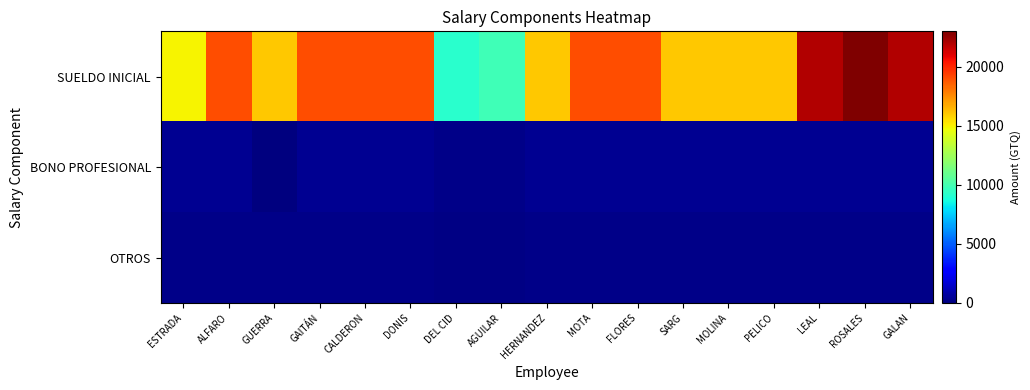

Reading left to right, what are all the values shown in this chart?

SUELDO INICIAL: ESTRADA=15000.0	ALFARO=19000.0	GUERRA=16000.0	GAITÁN=19000.0	CALDERON=19000.0	DONIS=19000.0	DEL CID=9193.5	AGUILAR=9806.5	HERNANDEZ=16000.0	MOTA=19000.0	FLORES=19000.0	SARG=16000.0	MOLINA=16000.0	PELICO=16000.0	LEAL=22000.0	ROSALES=23000.0	GALAN=22000.0
BONO PROFESIONAL: ESTRADA=375.0	ALFARO=375.0	GUERRA=0.0	GAITÁN=375.0	CALDERON=375.0	DONIS=375.0	DEL CID=181.4	AGUILAR=193.6	HERNANDEZ=375.0	MOTA=375.0	FLORES=375.0	SARG=375.0	MOLINA=375.0	PELICO=375.0	LEAL=375.0	ROSALES=375.0	GALAN=375.0
OTROS: ESTRADA=250.0	ALFARO=250.0	GUERRA=250.0	GAITÁN=250.0	CALDERON=250.0	DONIS=250.0	DEL CID=121.0	AGUILAR=129.0	HERNANDEZ=250.0	MOTA=250.0	FLORES=250.0	SARG=250.0	MOLINA=250.0	PELICO=250.0	LEAL=250.0	ROSALES=250.0	GALAN=250.0